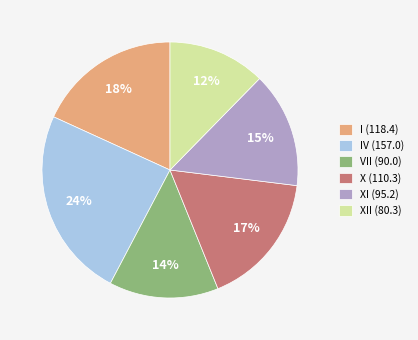

To the nearest percent, what is the difference between the largest and smallest slice percentages?

12%